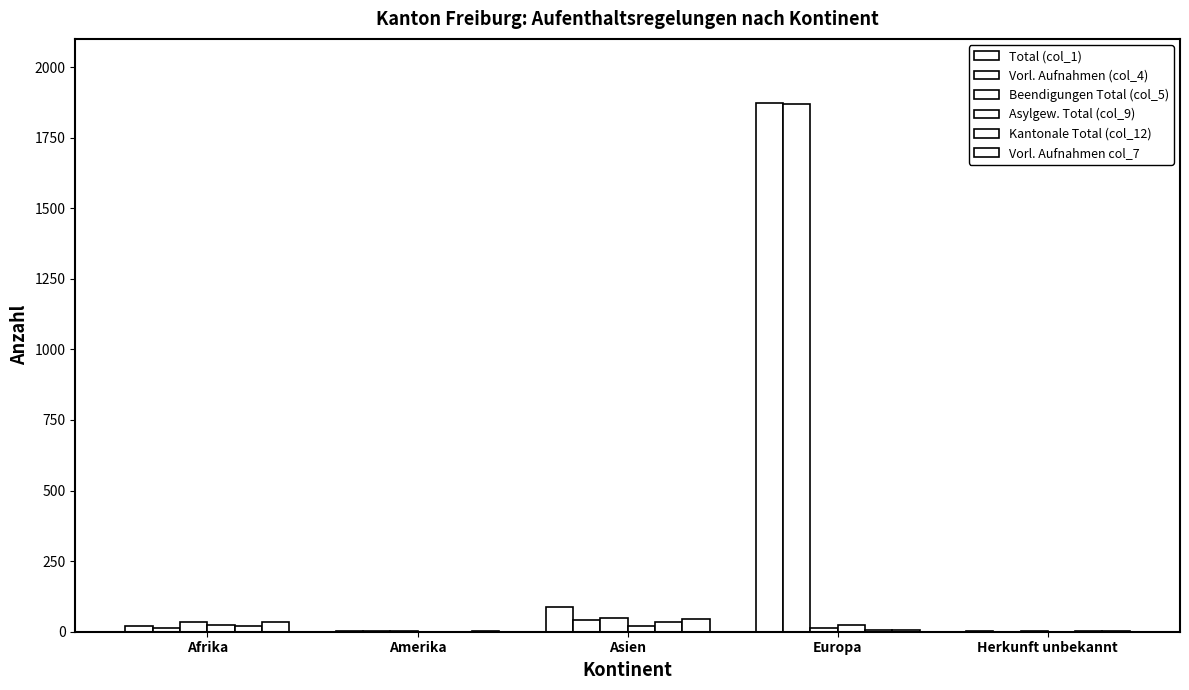

At which category is the sum across all series the highest?

Europa